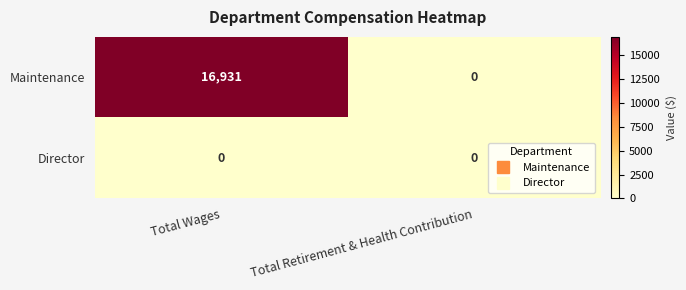

What is the maximum value shown in the chart?

16931